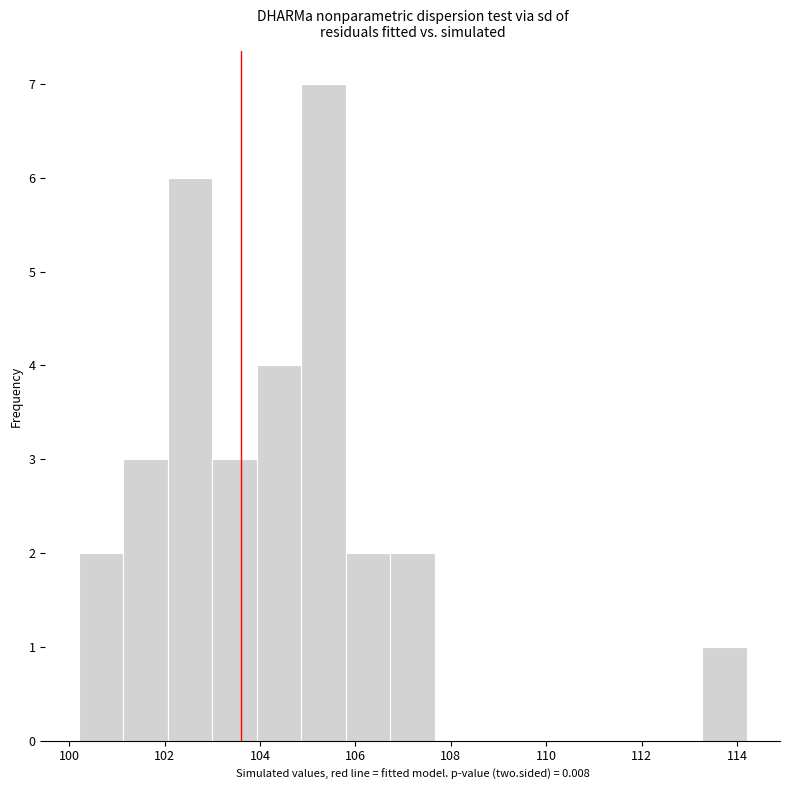

How tall is the bar that spans 103.0 to 104.0 on the x-axis? Neither the bar edges nor the heights are printed on the chart, so give them approximately, as read against the axes.

3